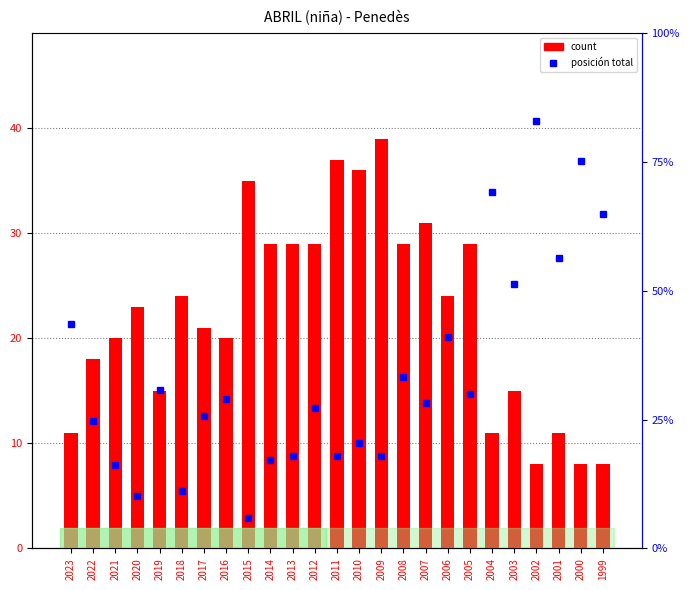

What is the difference between the highest and lowest values at 2015?

28